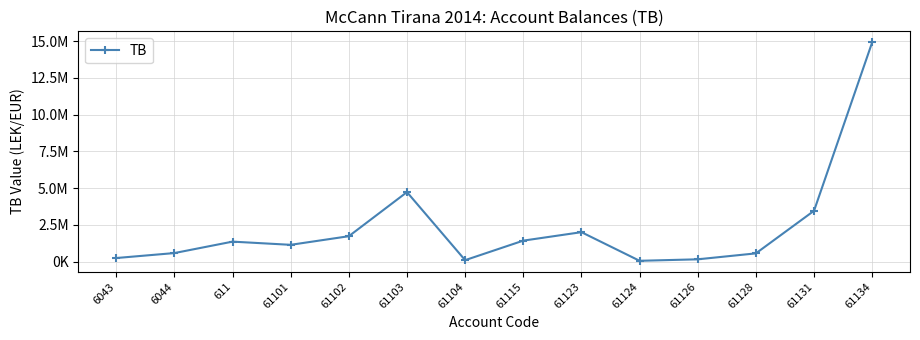

How many lines are shown in the chart?

1